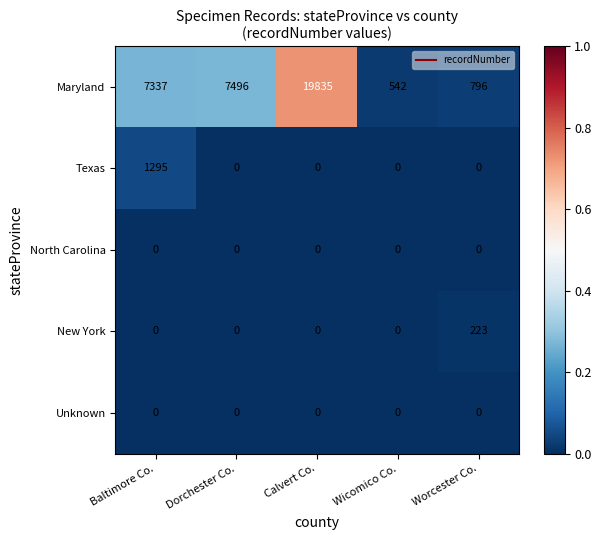

Which series has the widest spread of values?

Maryland